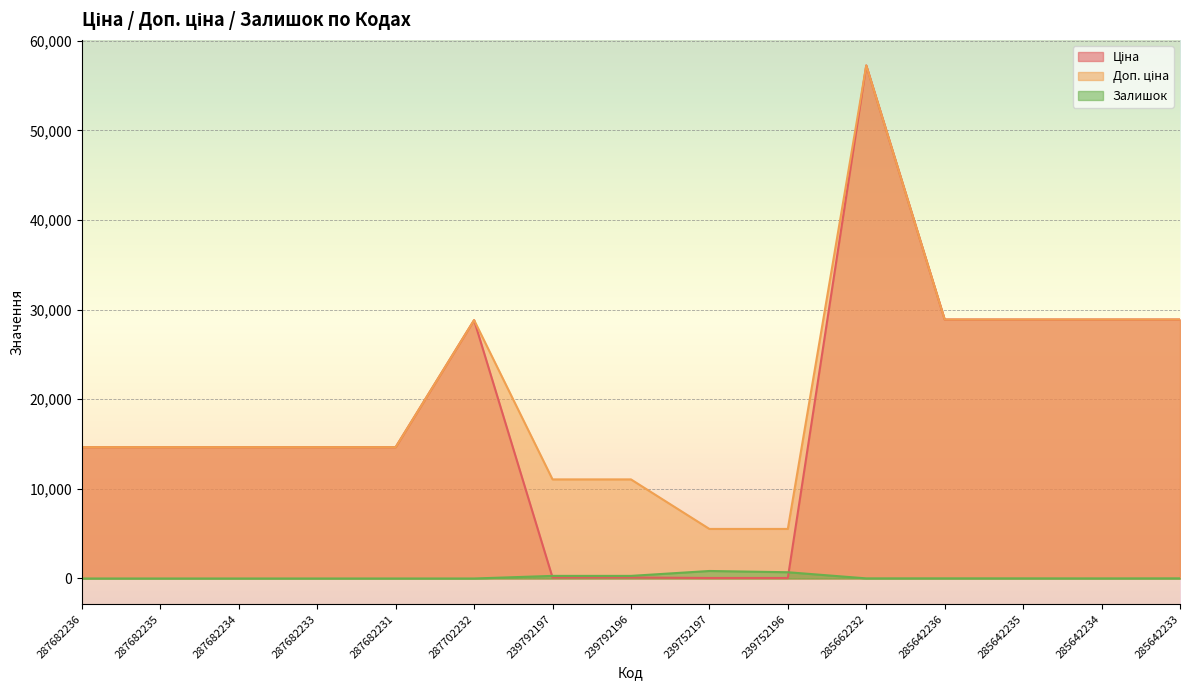

Reading left to right, what are all the values shown in this chart?

Ціна: 287682236=14649.6	287682235=14649.6	287682234=14649.6	287682233=14649.6	287682231=14649.6	287702232=28821.8	239792197=110.5	239792196=110.5	239752197=55.3	239752196=55.3	285662232=57235.5	285642236=28890.3	285642235=28890.3	285642234=28890.3	285642233=28890.3
Доп. ціна: 287682236=14649.6	287682235=14649.6	287682234=14649.6	287682233=14649.6	287682231=14649.6	287702232=28821.8	239792197=11055.0	239792196=11055.0	239752197=5528.0	239752196=5528.0	285662232=57235.5	285642236=28890.3	285642235=28890.3	285642234=28890.3	285642233=28890.3
Залишок: 287682236=0.0	287682235=0.0	287682234=0.0	287682233=0.0	287682231=0.0	287702232=0.0	239792197=289.0	239792196=290.0	239752197=838.0	239752196=698.0	285662232=13.0	285642236=16.0	285642235=14.0	285642234=10.0	285642233=16.0